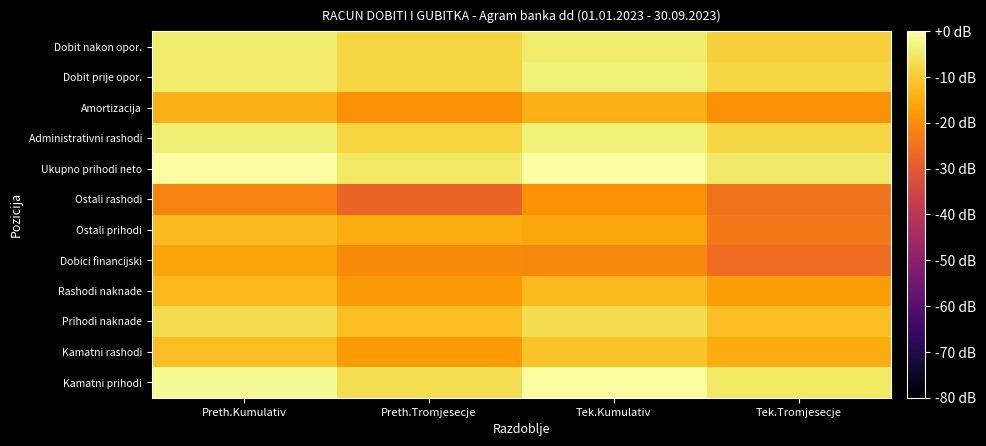

What is the minimum value shown in the chart?

-27.5